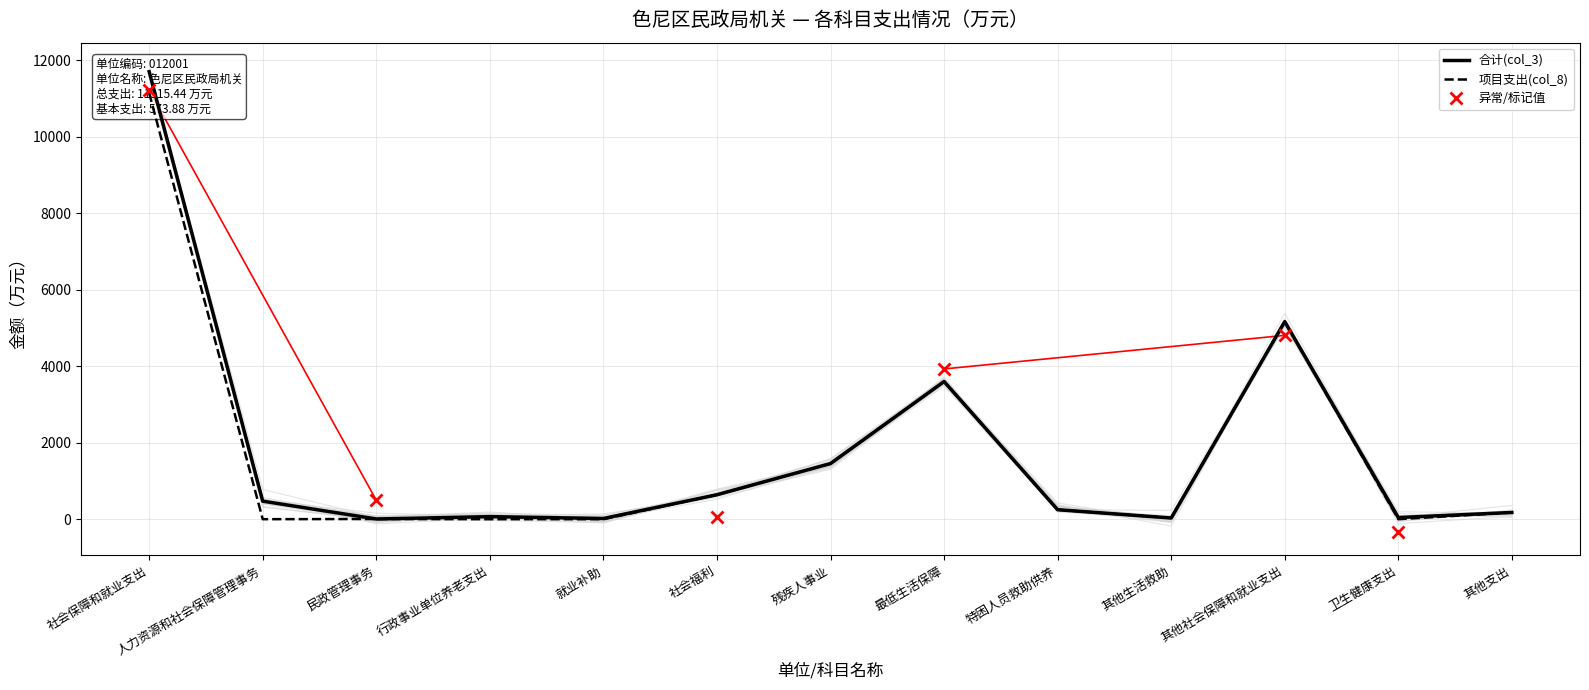

What is the total value across all series at 其他支出?

351.9